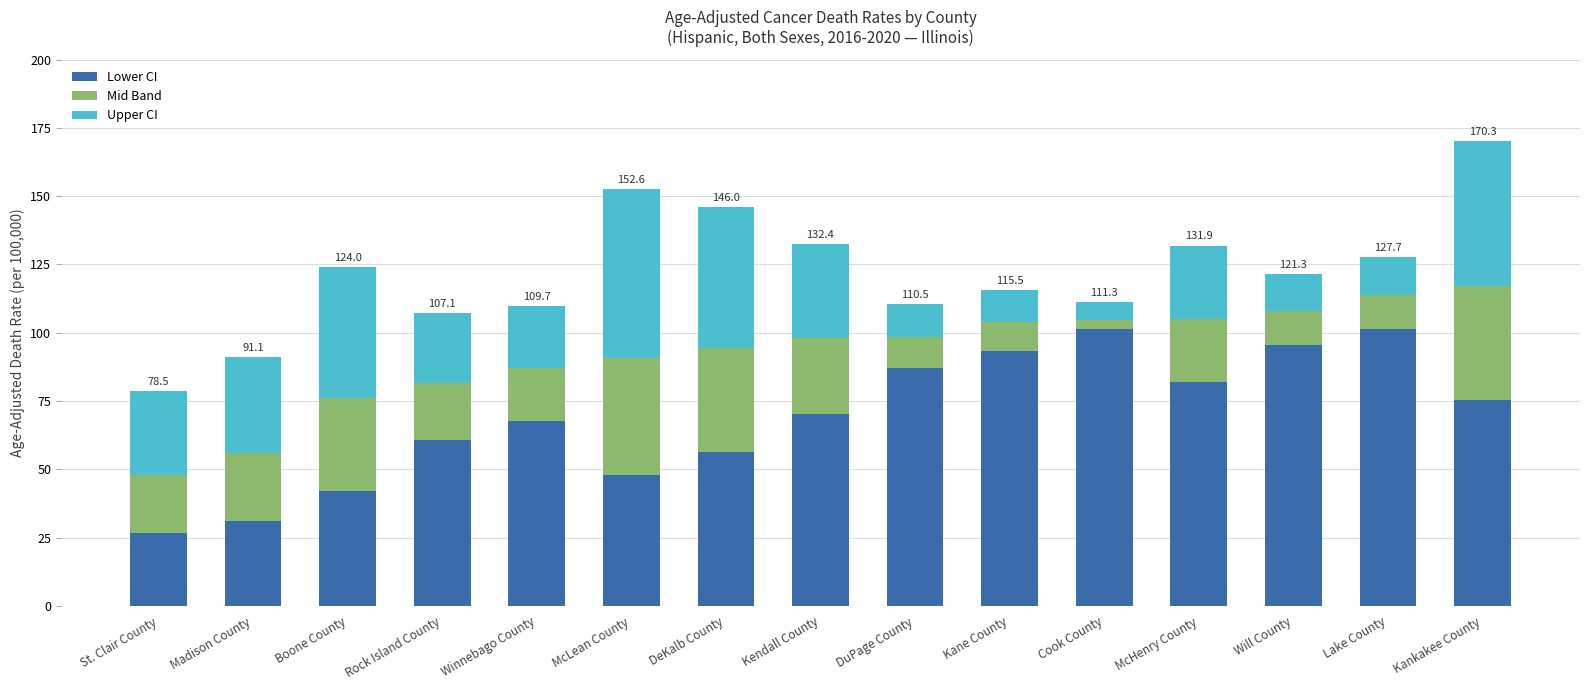

What are all the series names shown in the legend?

Lower CI, Mid Band, Upper CI